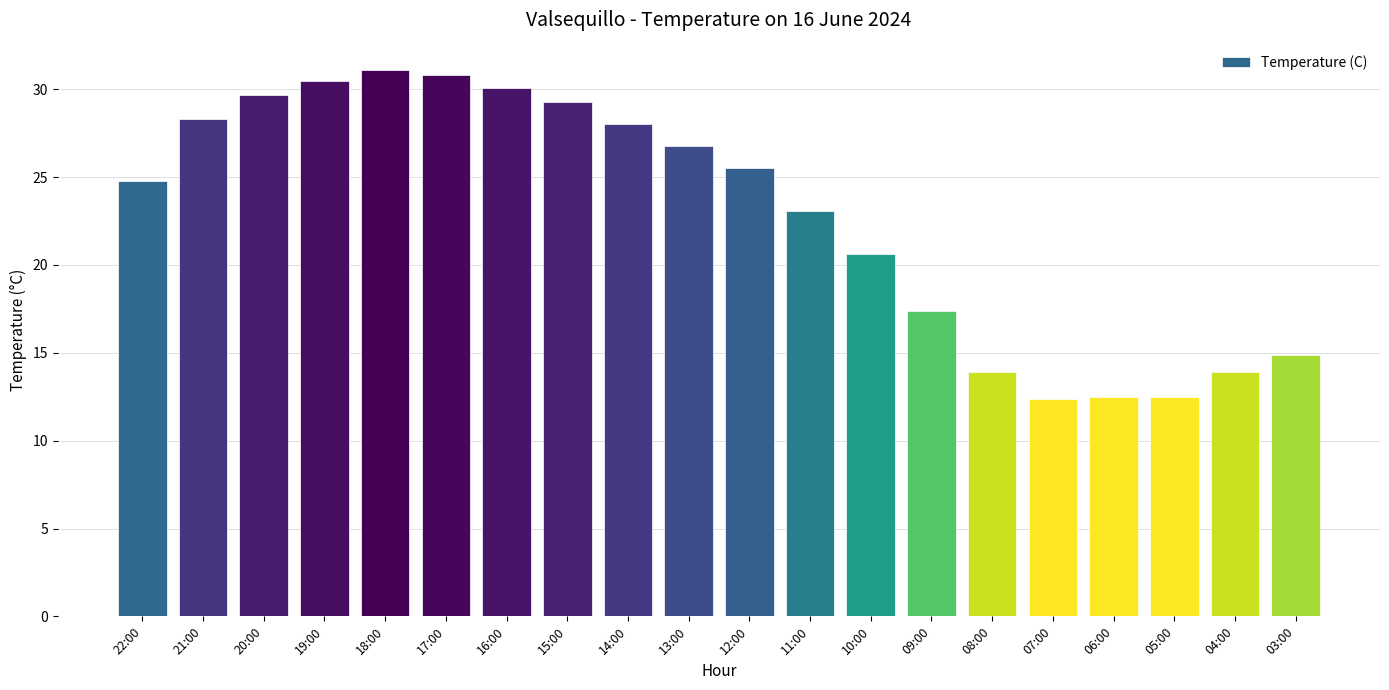

The value at 19:00 is 18.6. True or false?

False